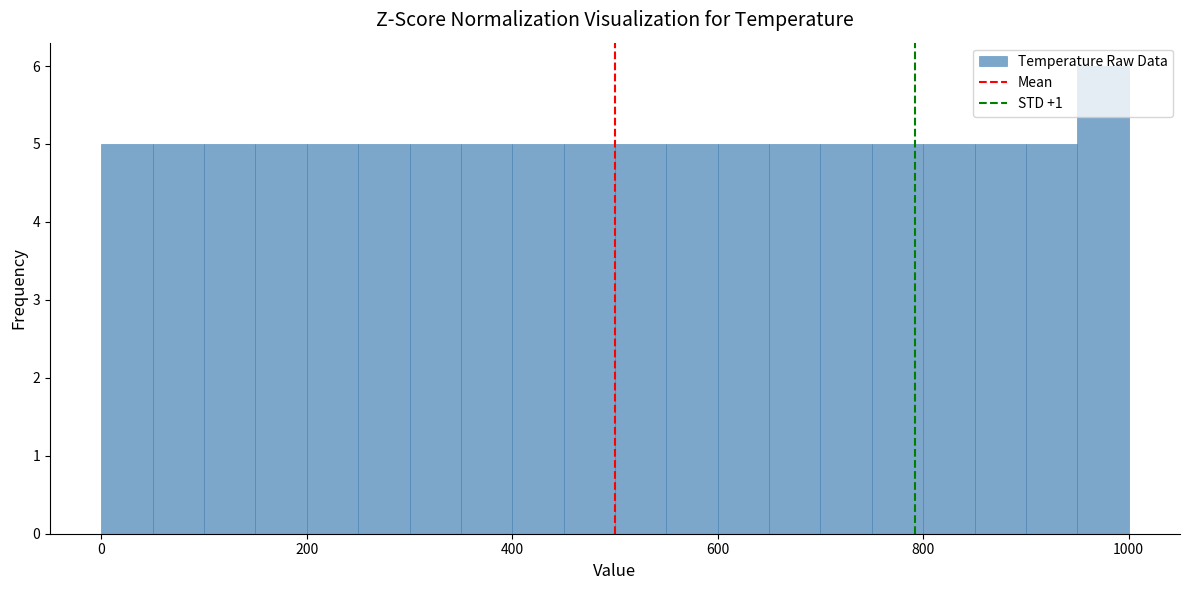

Read against the x-axis, roughly where is the centre of the tallest bar?

980